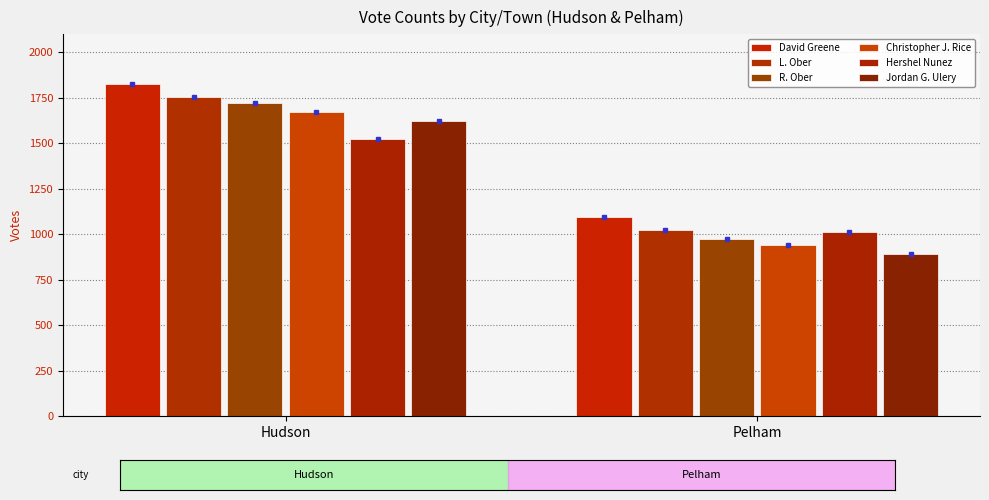

List the labels in order of L. Ober value, smallest first.

Pelham, Hudson